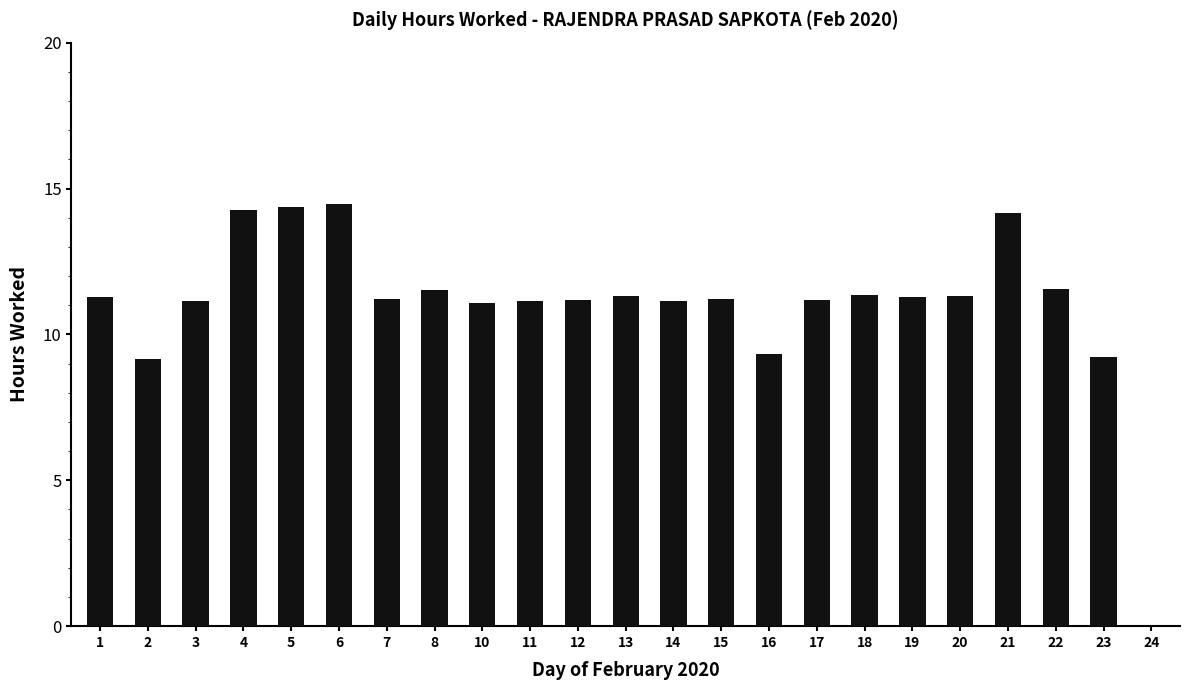

What is the change in value from 1 to 18?

+0.1